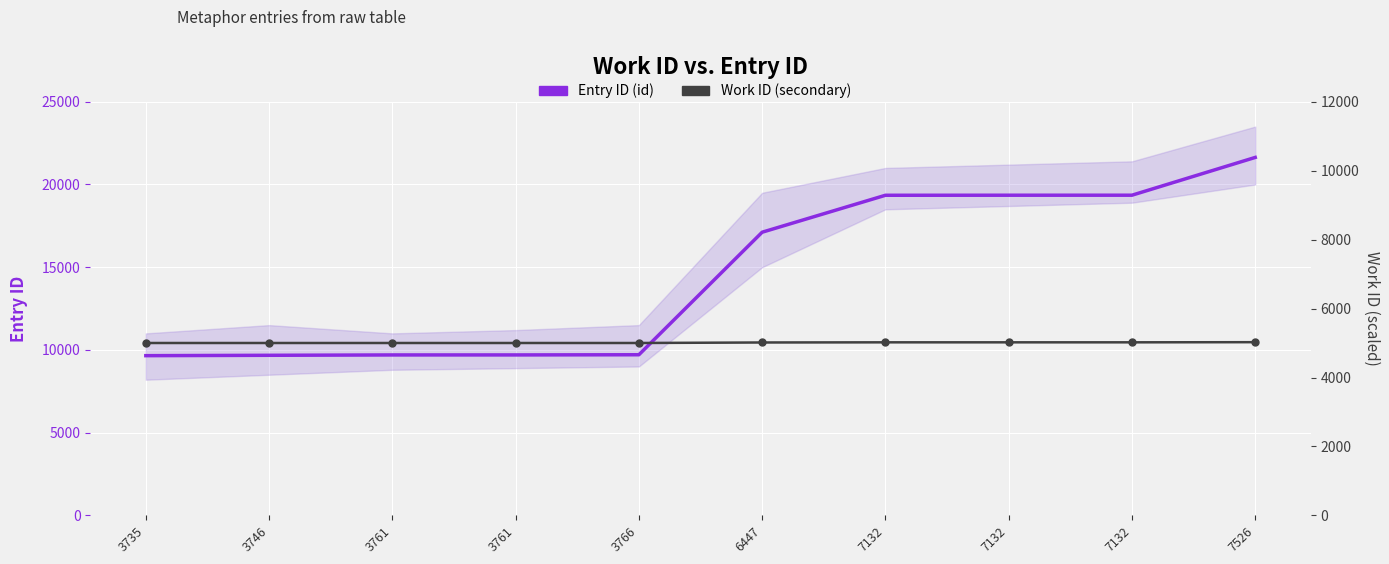

List the series in order of their overall mean, highest first.

id, work_id (secondary)